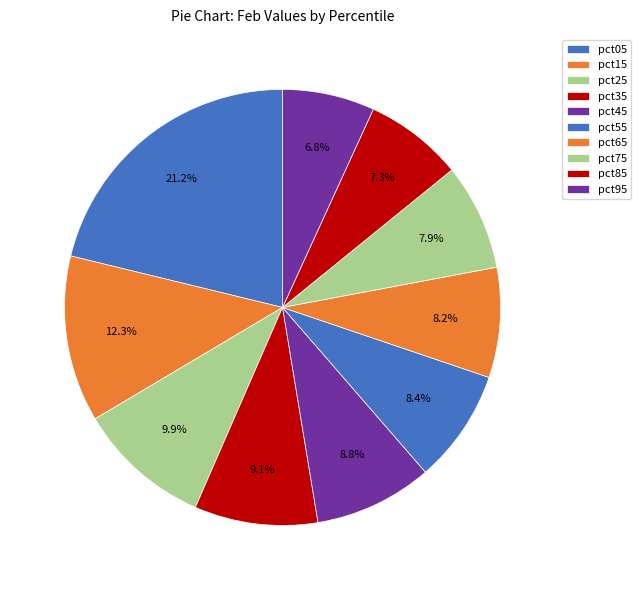

Rank the categories by value from lowest to highest.

pct95, pct85, pct75, pct65, pct55, pct45, pct35, pct25, pct15, pct05